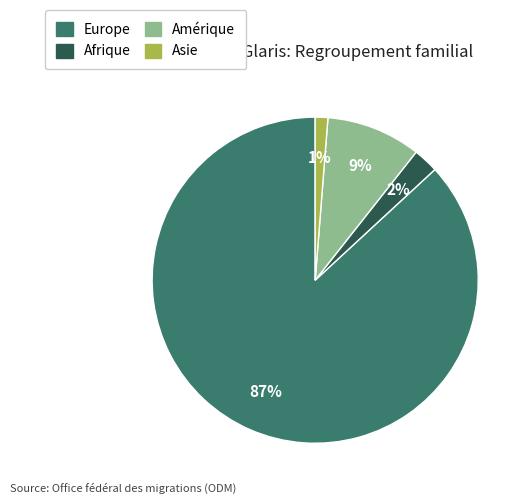

To the nearest percent, what is the average slice percentage?

25%